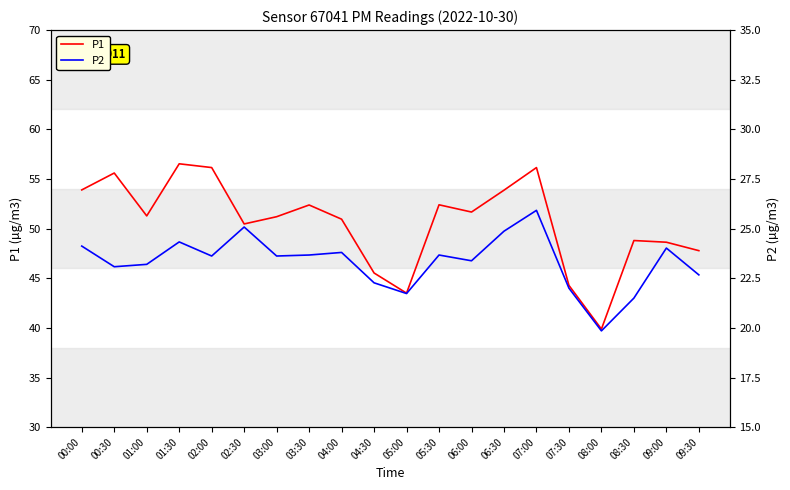

What is the total value across all series at 05:30?

76.1